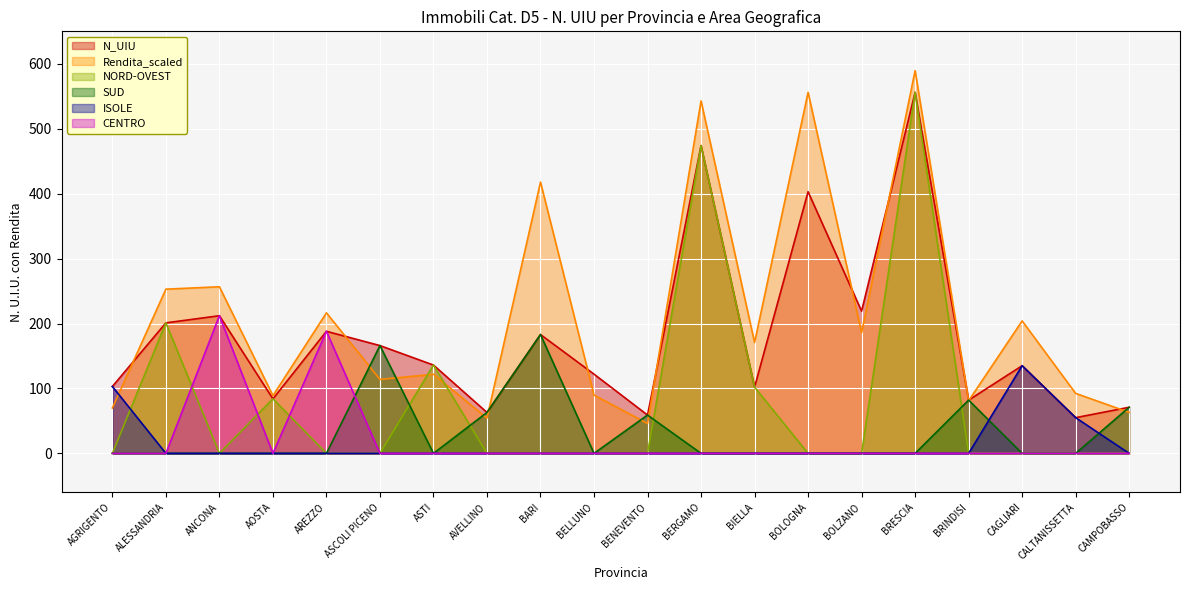

True or false: N_UIU and CENTRO intersect in this chart.

False